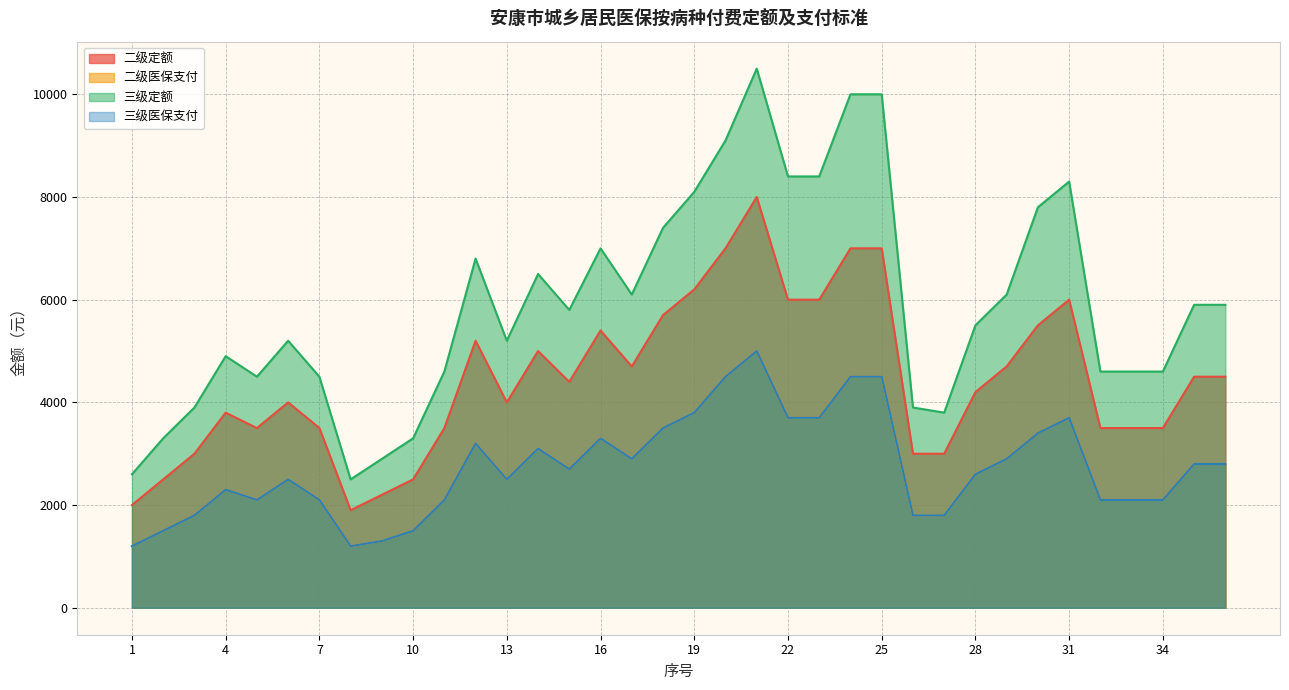

At which label does 二级定额 reach its peak?

21